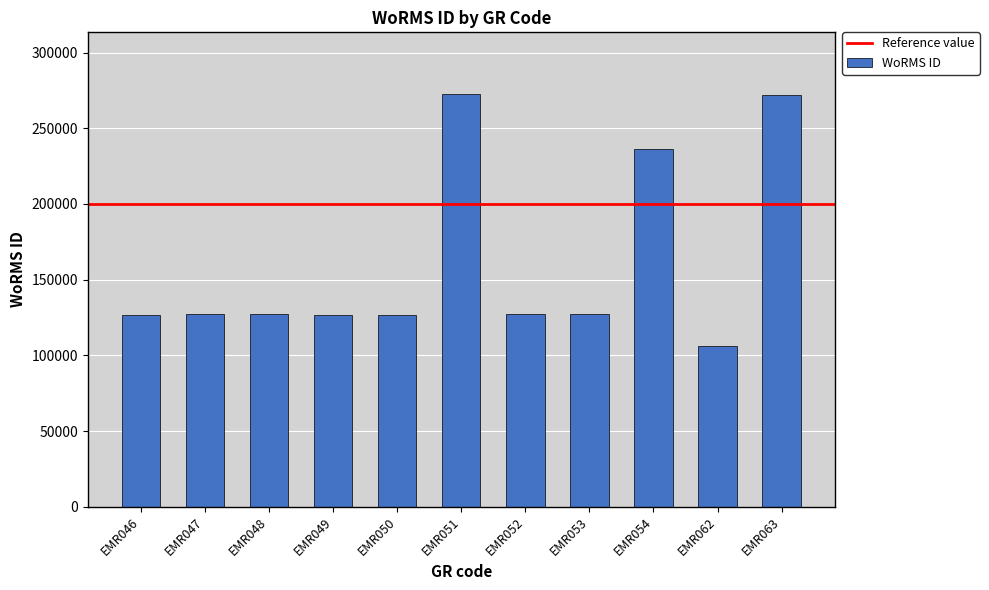

At which label is the value closest to 189208?

EMR054